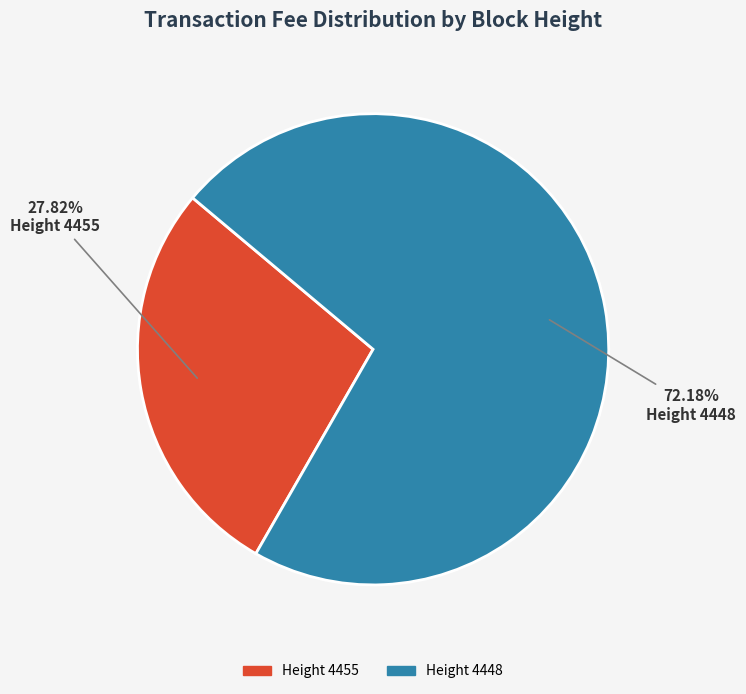

Is there a majority slice in this chart?

Yes